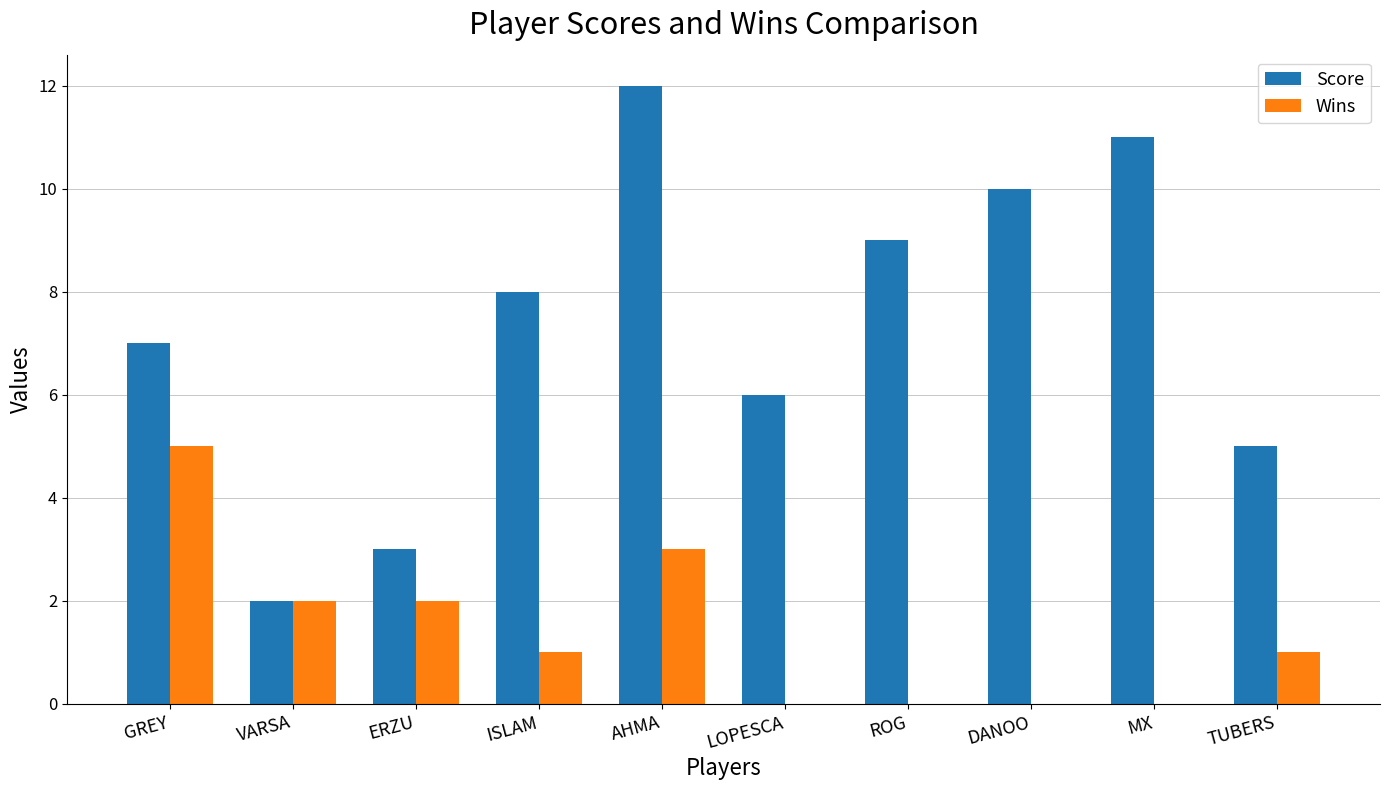

What is the greatest value displayed?

12